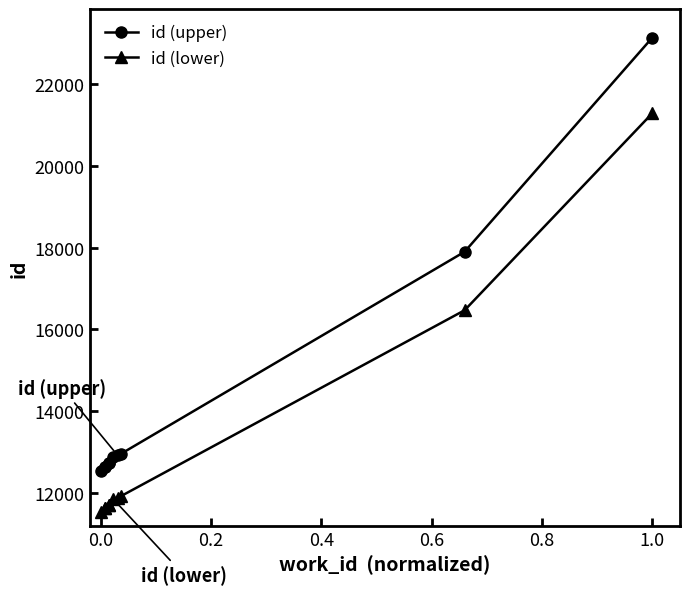

Rank the series at 0.6 from highest to lowest value.

id (upper), id (lower)